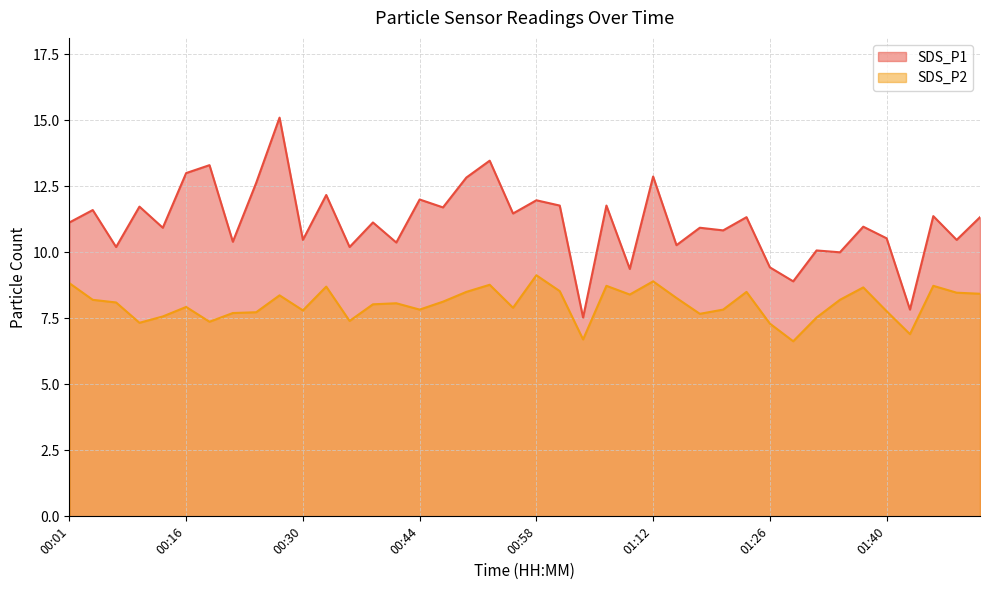

Where does the SDS_P2 series first go above 8?

00:01